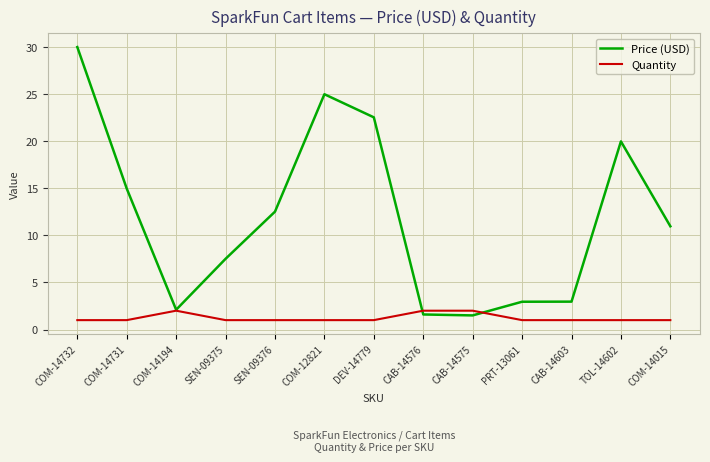

Which series changed the most between DEV-14779 and CAB-14575?

Price (USD)